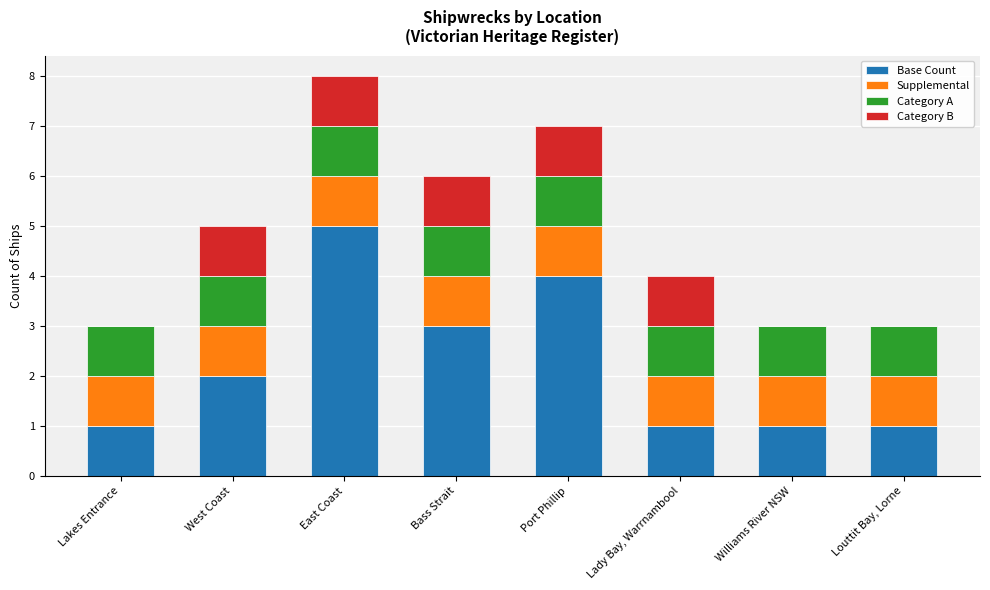

What is the total value across all series at Lady Bay, Warrnambool?

4